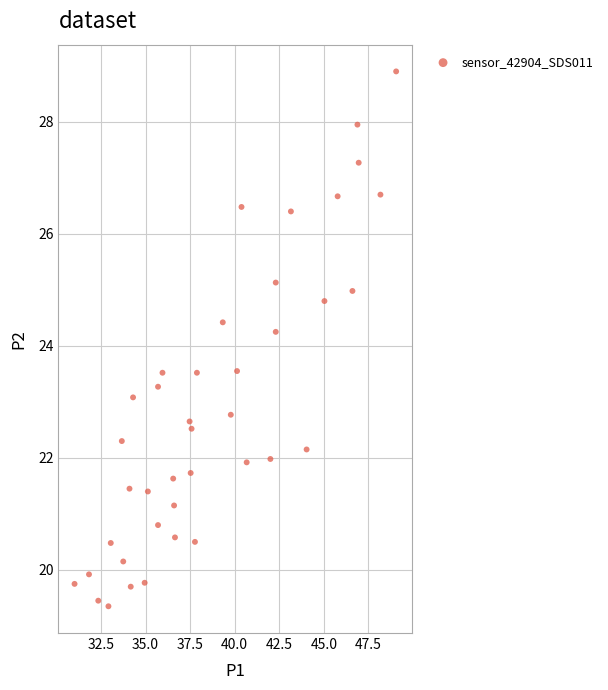

What is the range of X values (max minus min)?

18.0